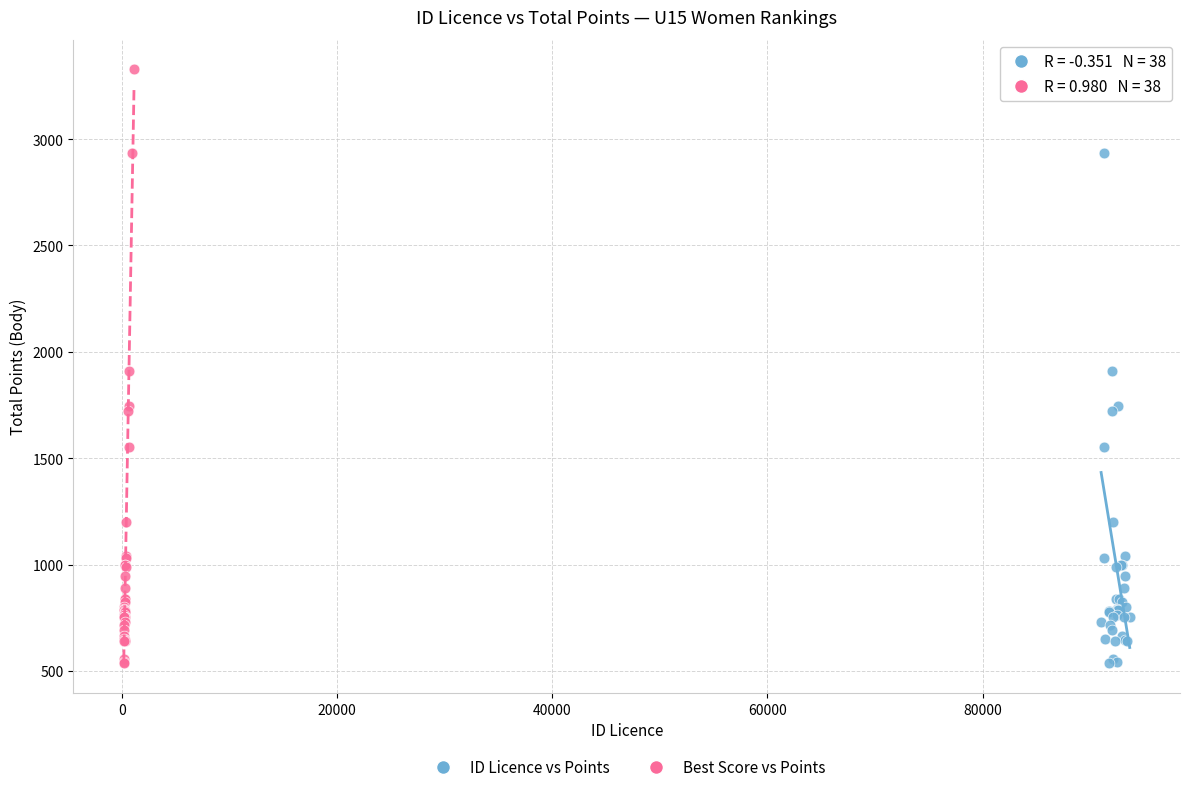

What are all the series names shown in the legend?

ID Licence vs Points, Best Score vs Points